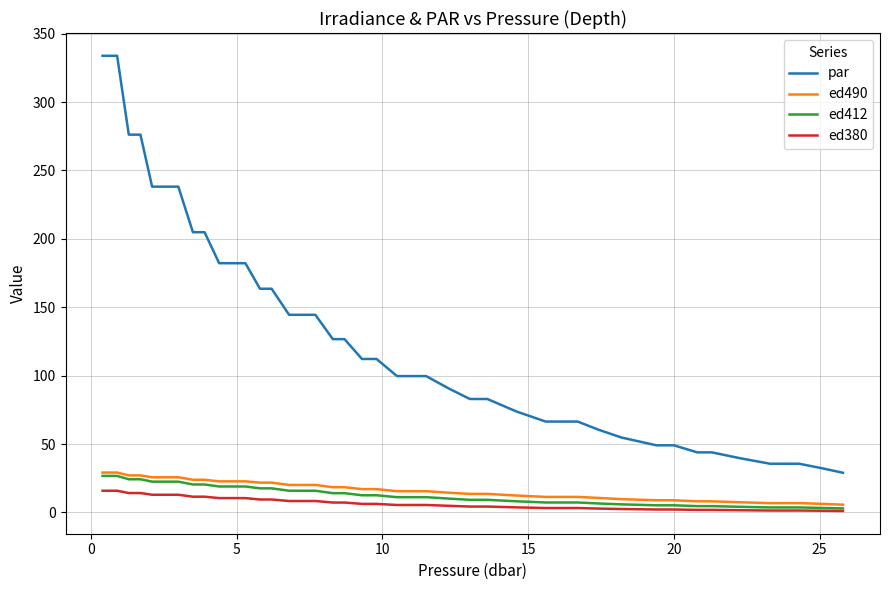

Which series has the widest spread of values?

par